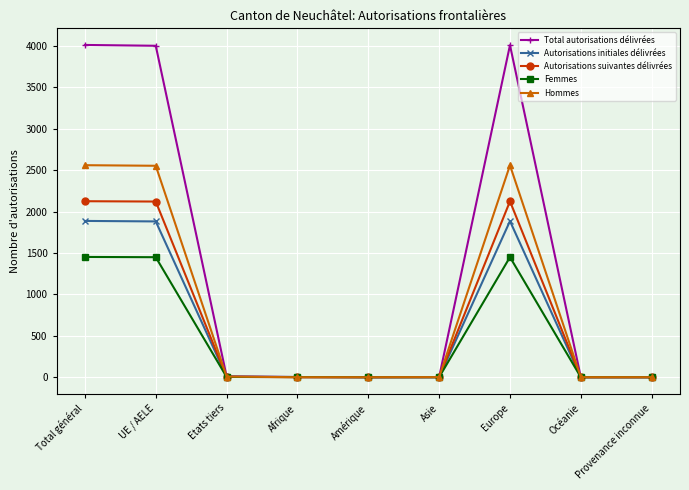

What is the greatest value displayed?

4012